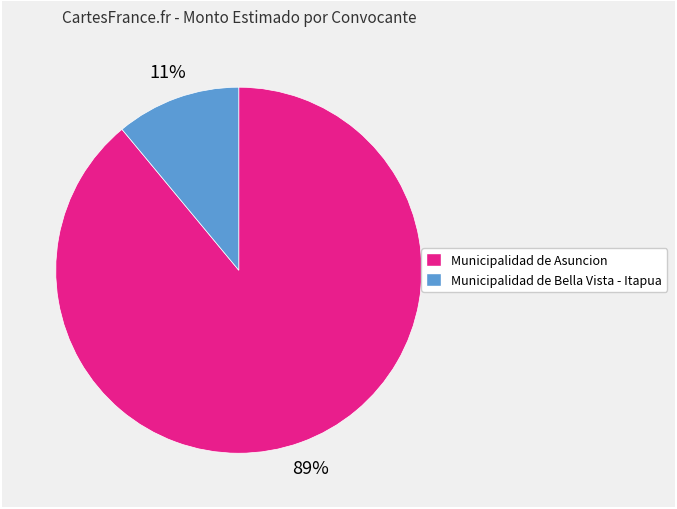

To the nearest percent, what is the difference between the largest and smallest slice percentages?

78%